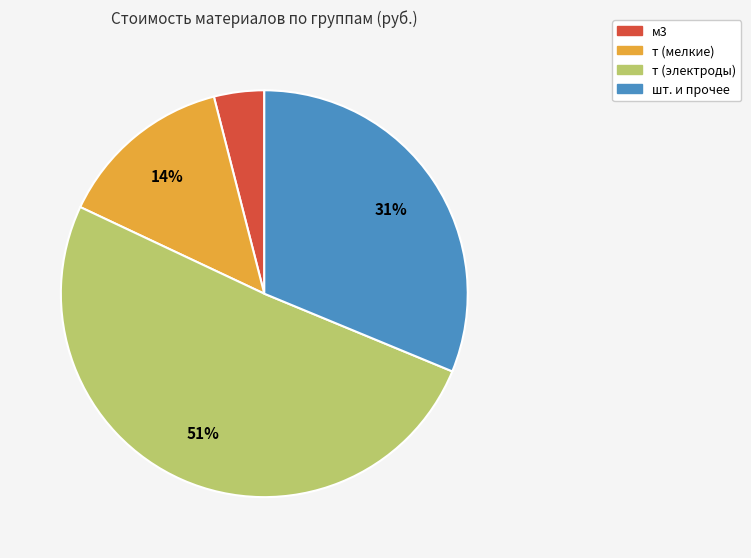

Count the number of slices in the pie.

4